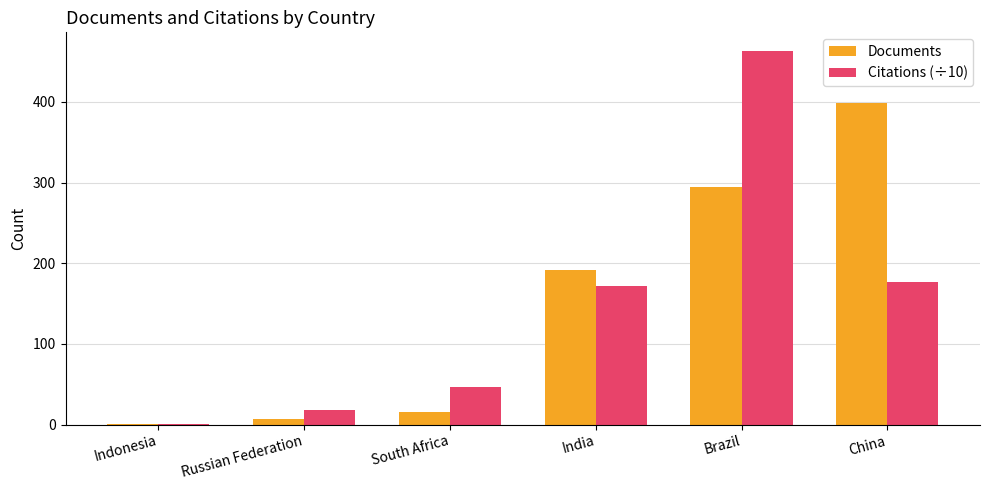

What is the sum of the Documents values at Brazil and South Africa?

310.0